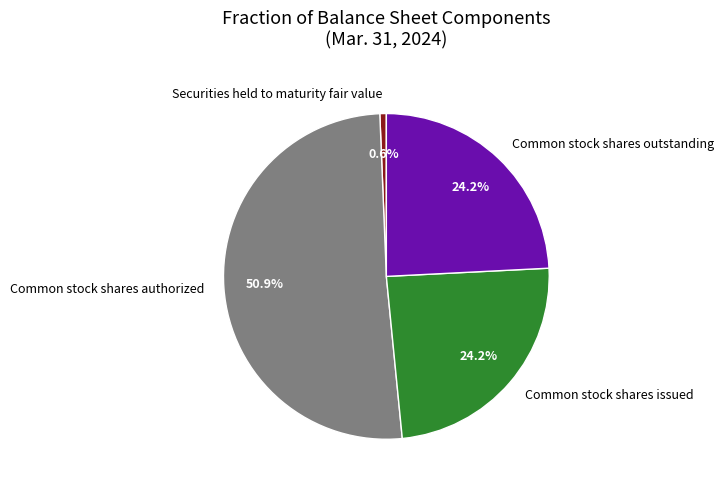

To the nearest percent, what is the difference between the largest and smallest slice percentages?

50%